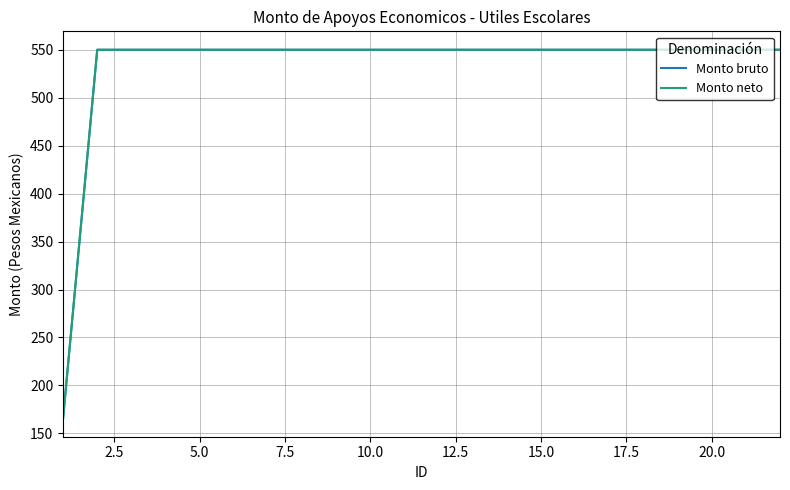

True or false: Monto neto has more than 2 interior local peaks.

False